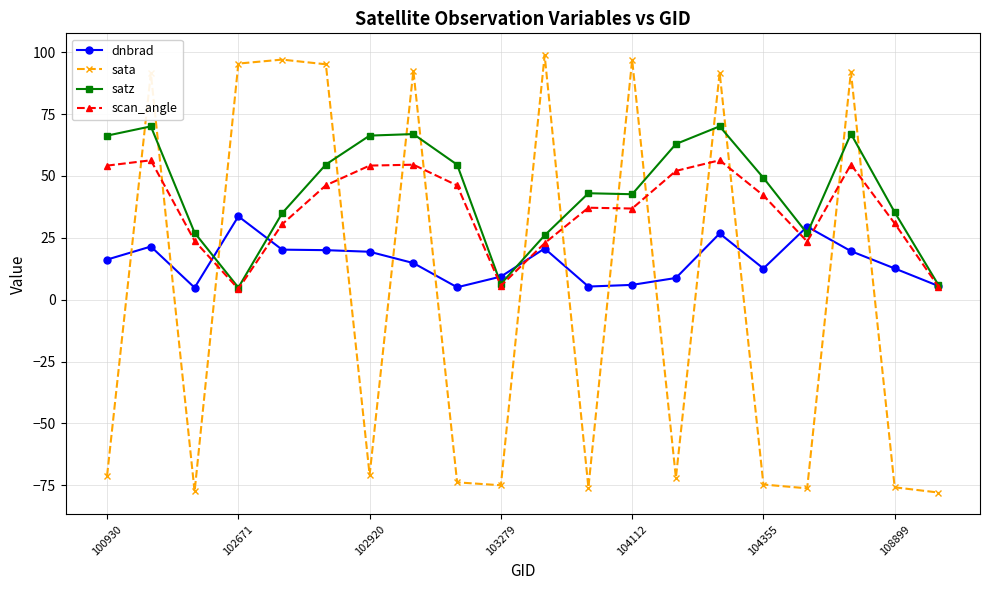

List the series in order of their overall mean, lowest first.

sata, dnbrad, scan_angle, satz